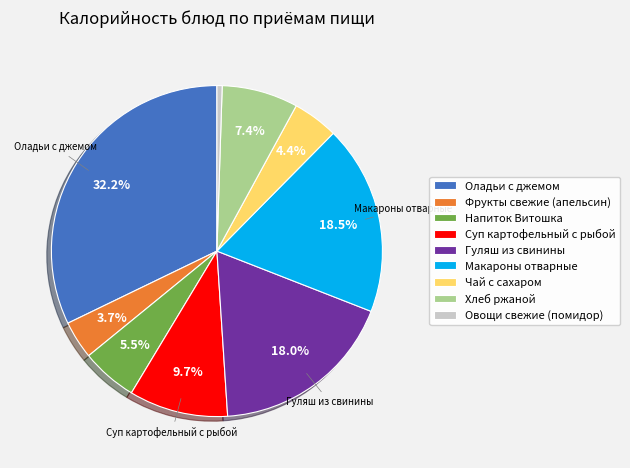

True or false: Хлеб ржаной accounts for 17% of the total.

False